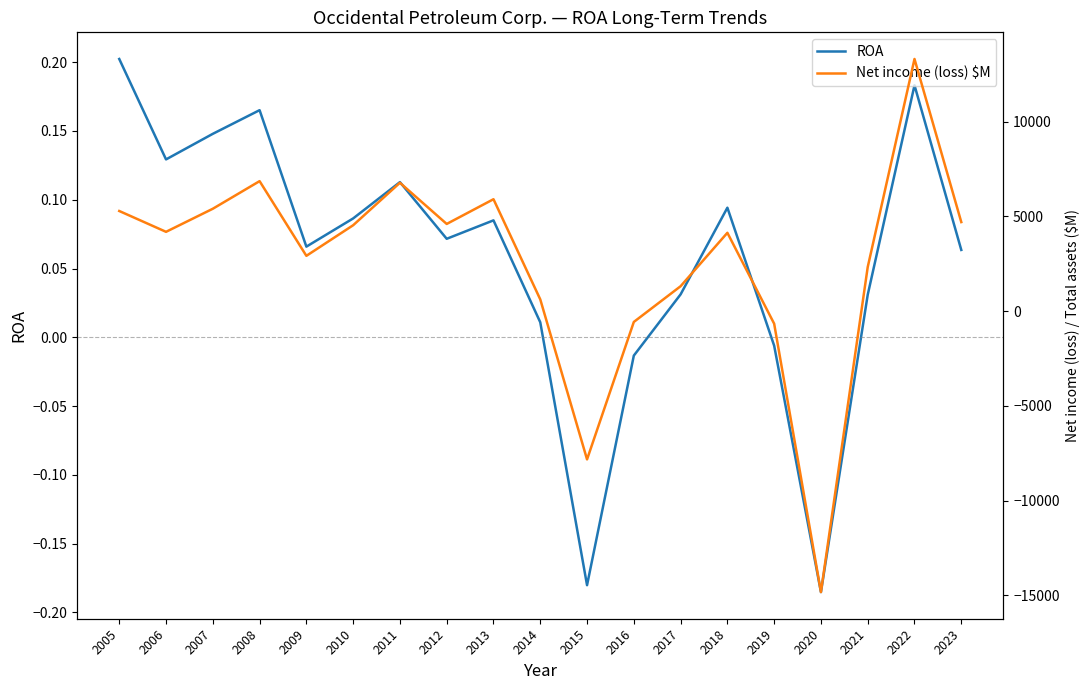

What is the highest value of the Net income (loss) $M series?

13304.0